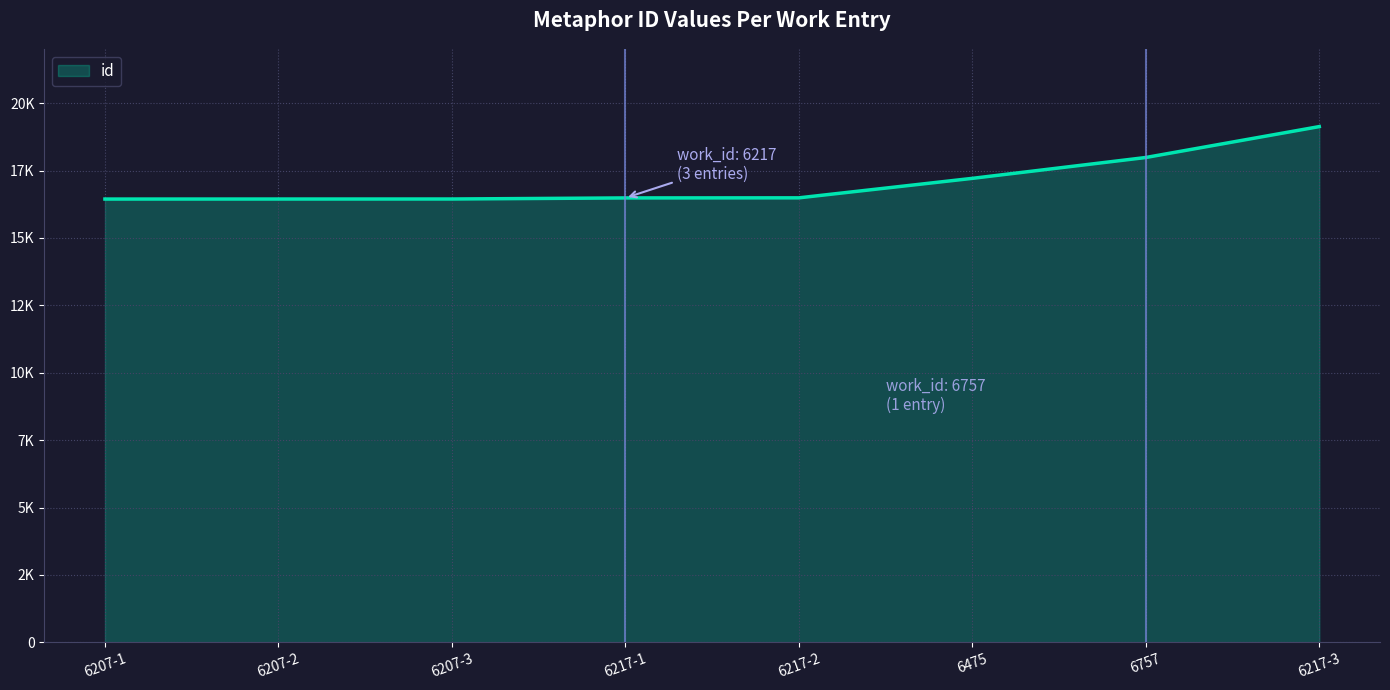

Does the chart display data point markers on the line(s)?

No